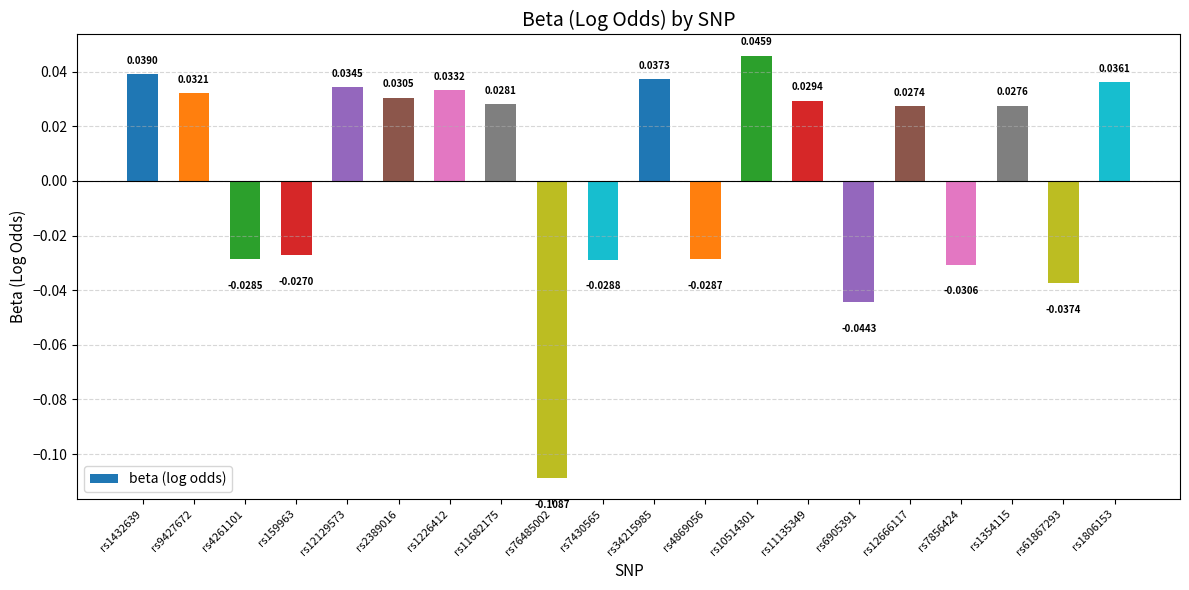

Rank the categories by value from highest to lowest.

rs10514301, rs1432639, rs34215985, rs1806153, rs12129573, rs1226412, rs9427672, rs2389016, rs11135349, rs11682175, rs1354115, rs12666117, rs159963, rs4261101, rs4869056, rs7430565, rs7856424, rs61867293, rs6905391, rs76485002